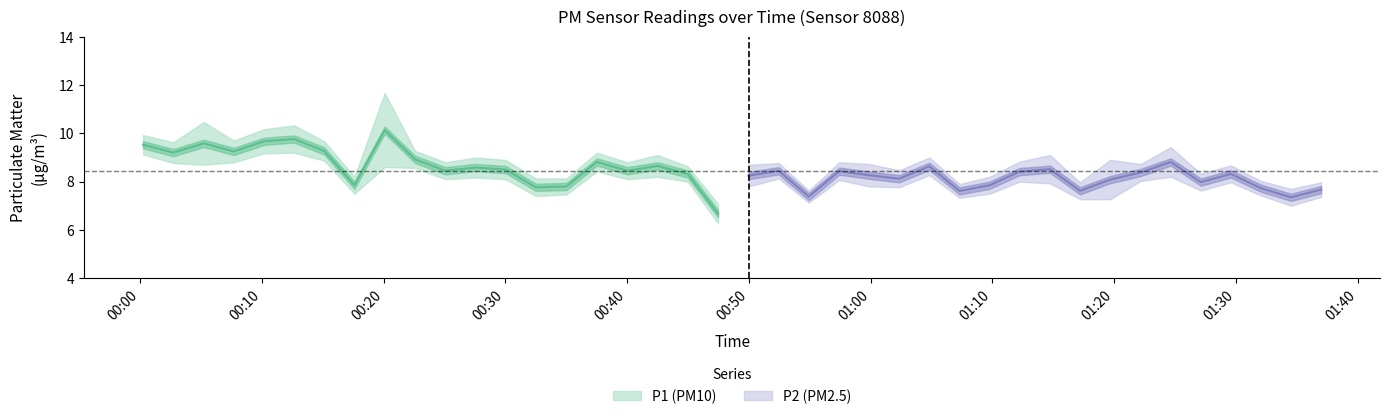

At 3, list the series in order from largest to smallest.

P1, P2